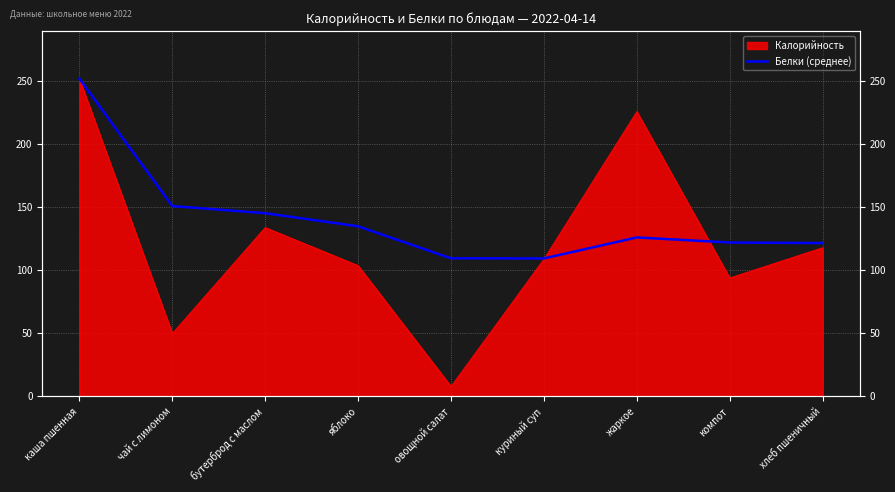

What is the difference between the maximum and second lowest values?

142.4